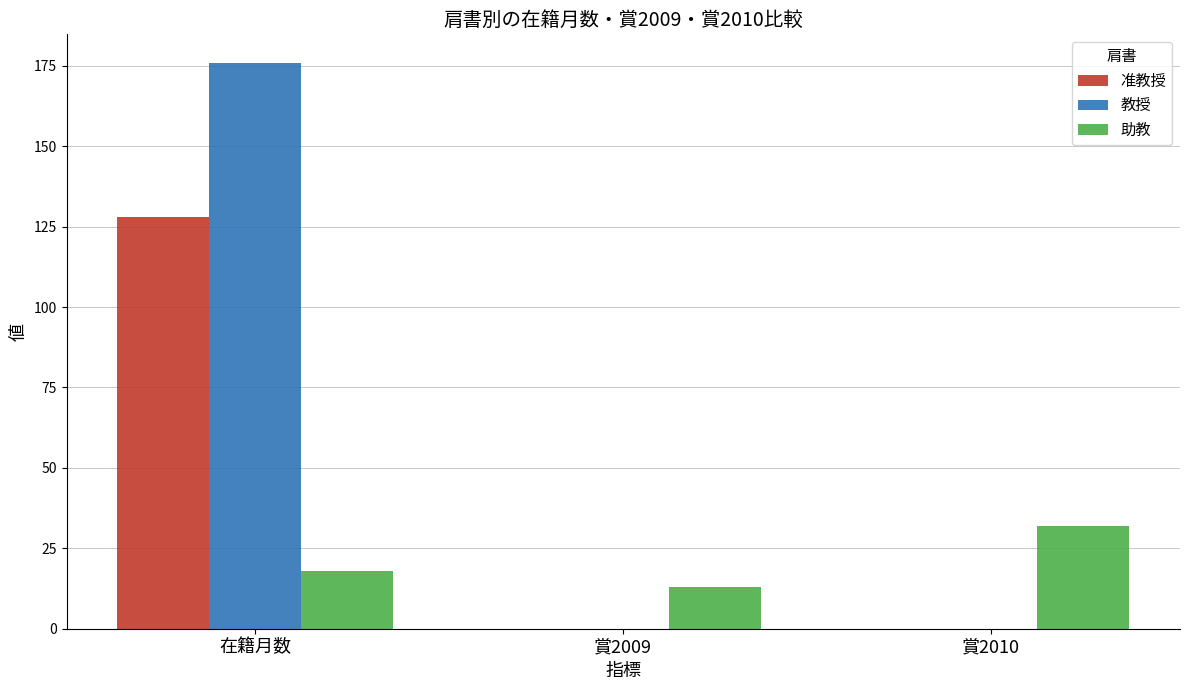

Which series changed the most between 在籍月数 and 賞2009?

教授